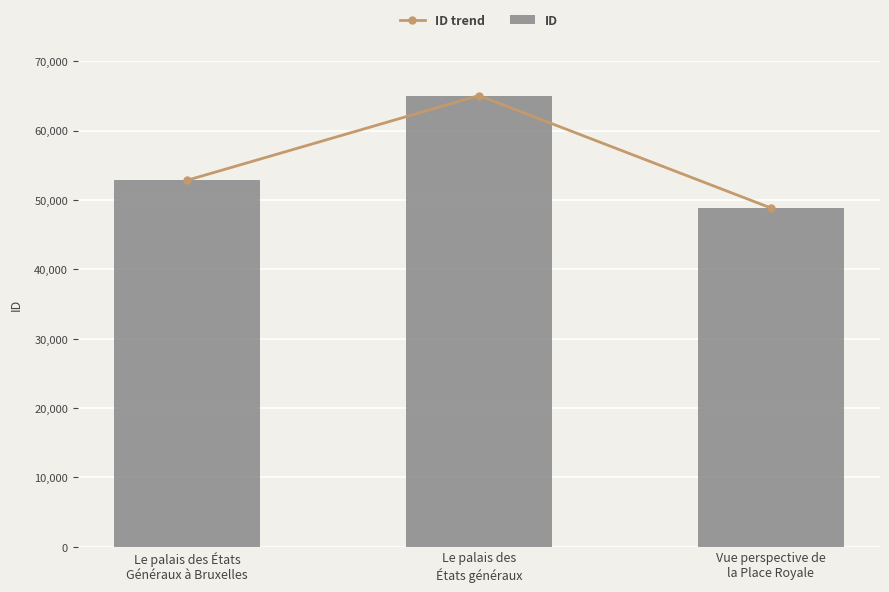

At how many categories does at least one series exceed 54513?

1